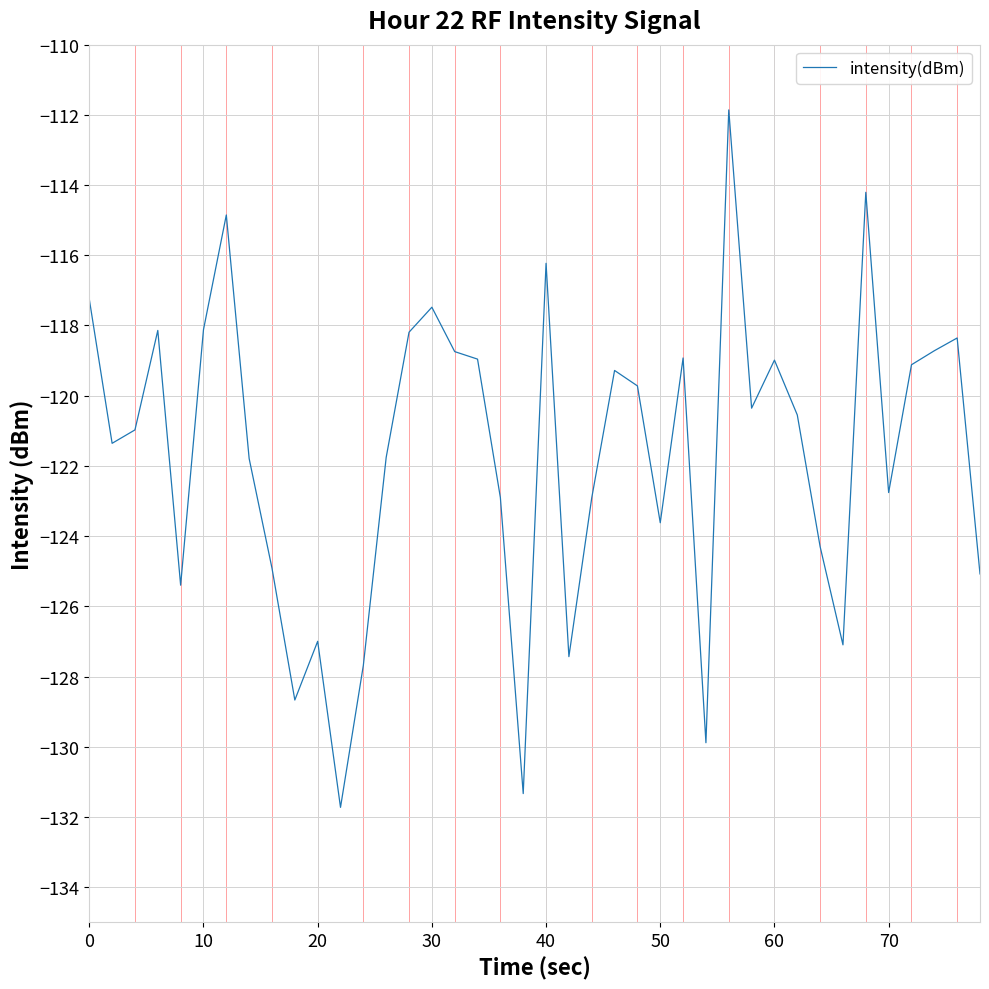

What is the difference between the maximum and minimum values?

19.9